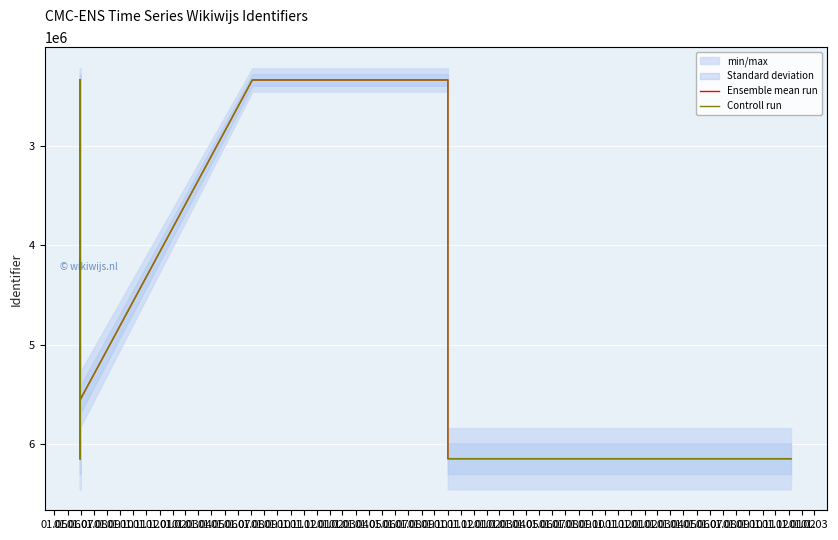

Is it true that Controll run equals 3508012 at 01.11?

False